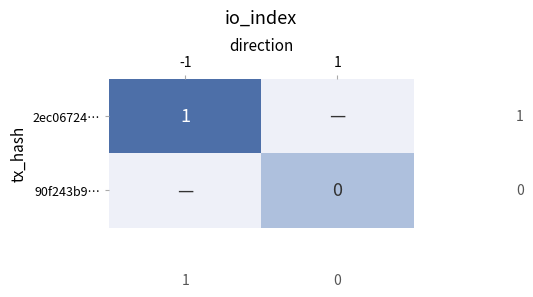

Rank the categories by 2ec06724… value from highest to lowest.

-1, 1